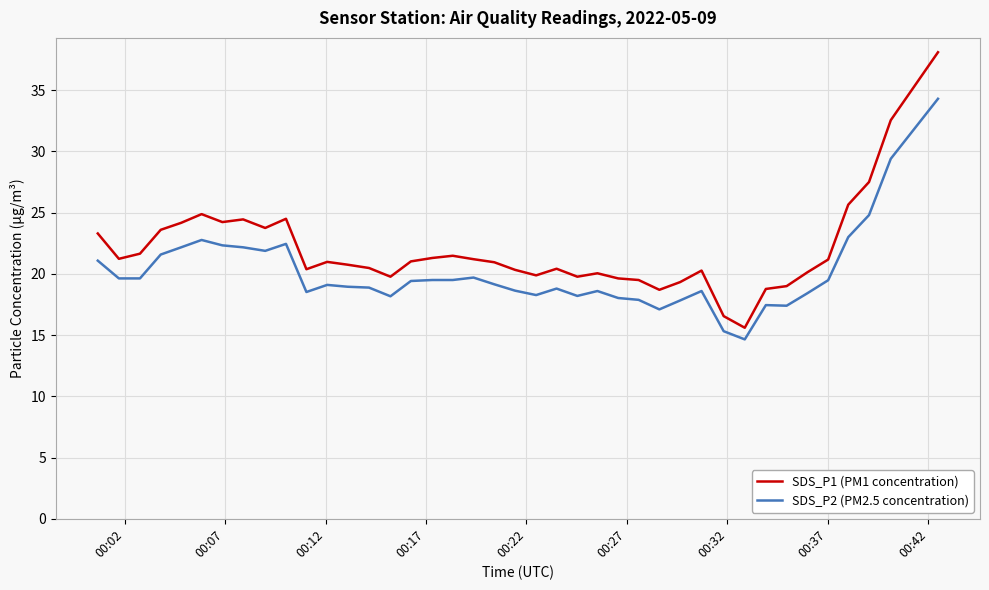

Which series has the widest spread of values?

SDS_P1 (PM1 concentration)